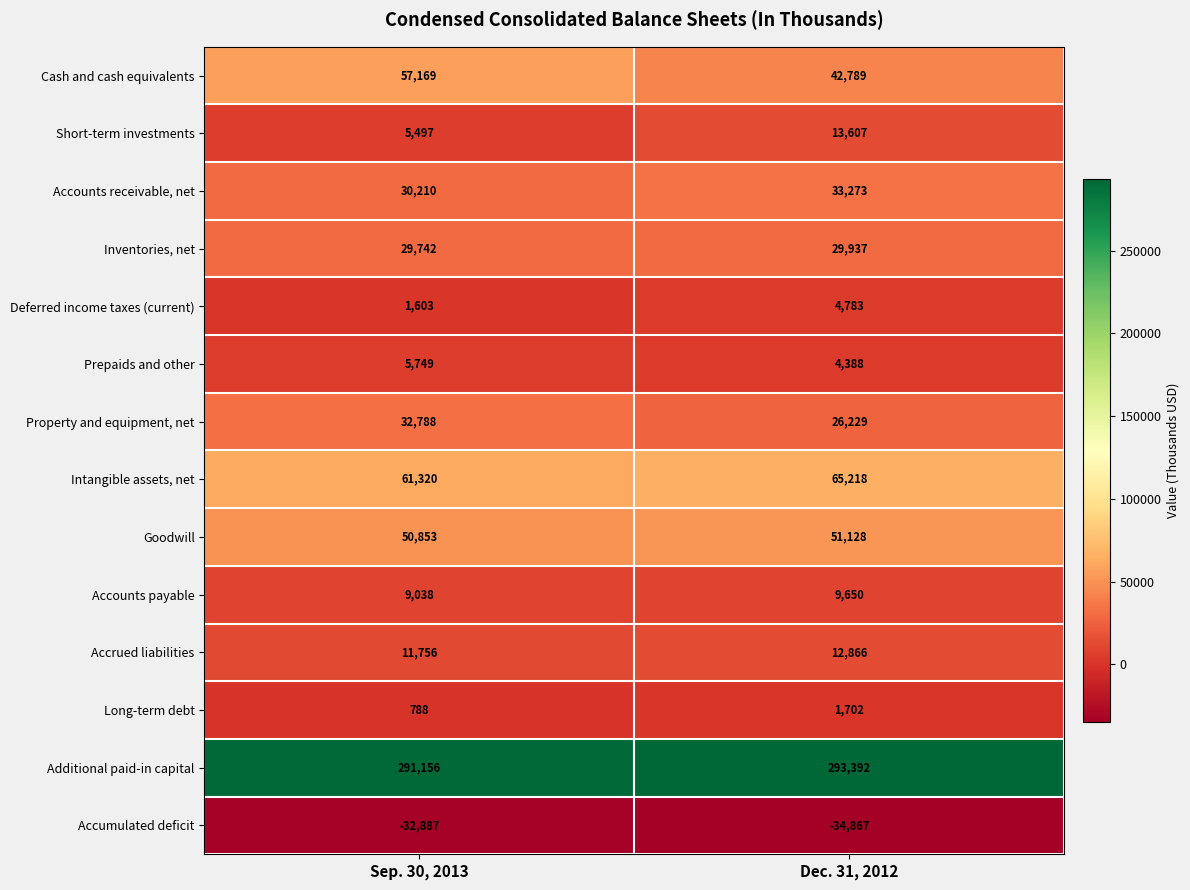

Between Sep. 30, 2013 and Dec. 31, 2012, which series saw the biggest shift?

Cash and cash equivalents